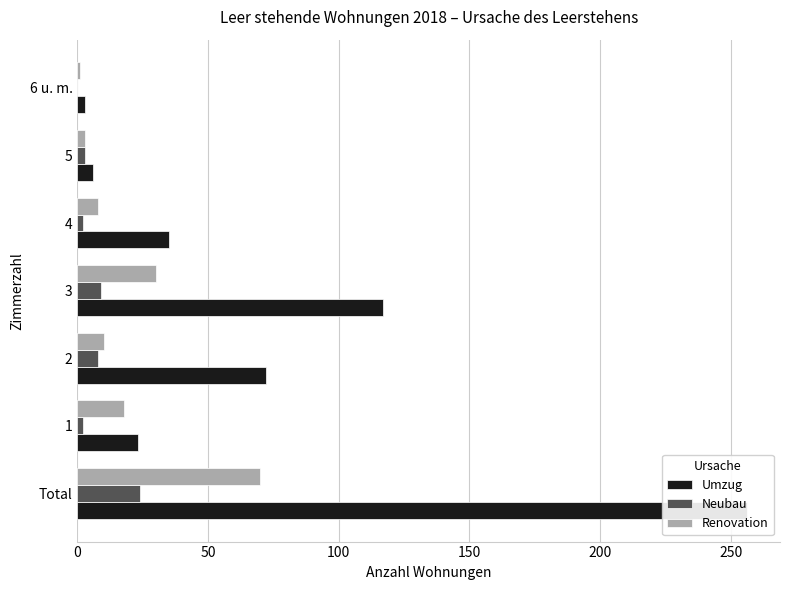

What is the difference between the maximum and minimum values in the Neubau series?

24